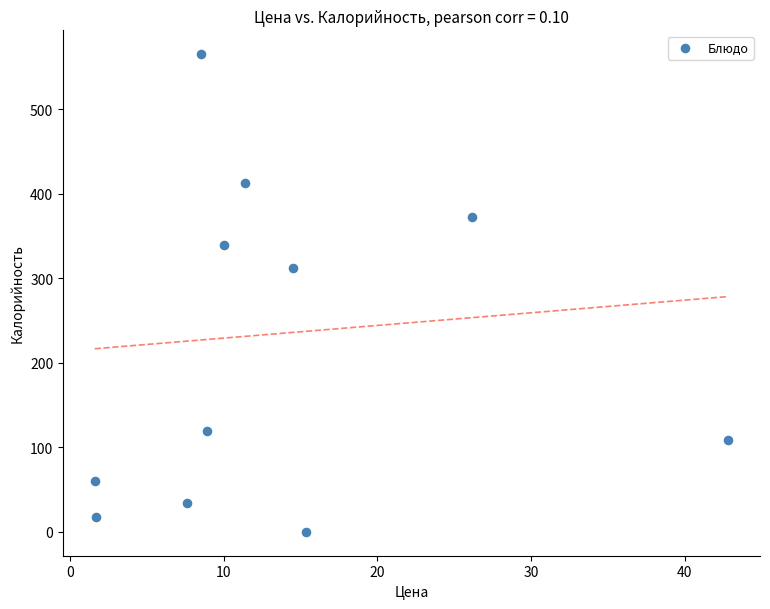

What is the range of Y values (max minus min)?

565.0